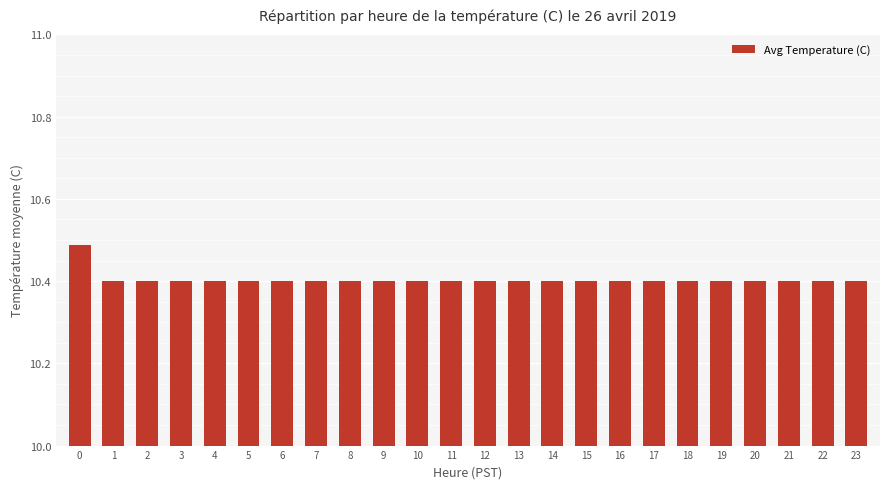

Approximately how many times larger is the value at 18 compared to 20?

1.0